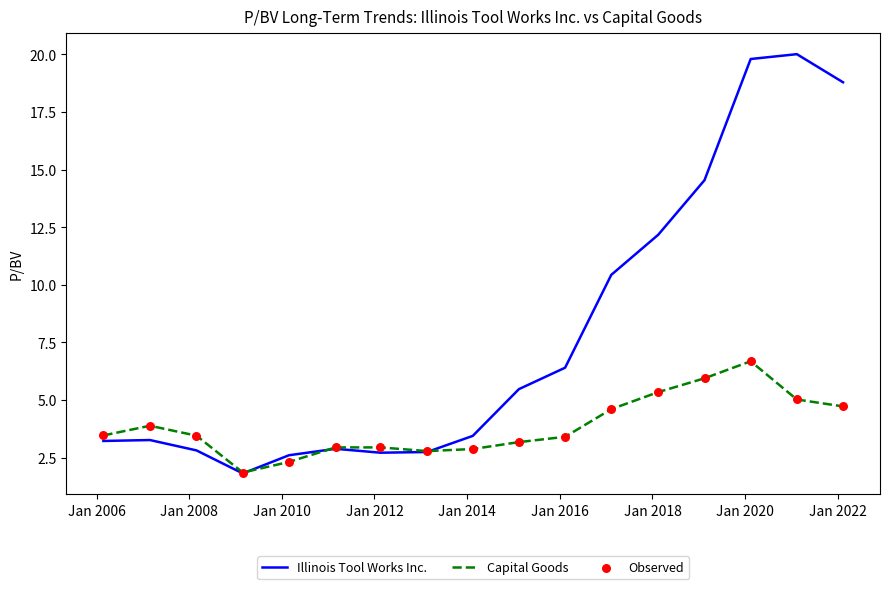

At how many categories does at least one series exceed 7?

6